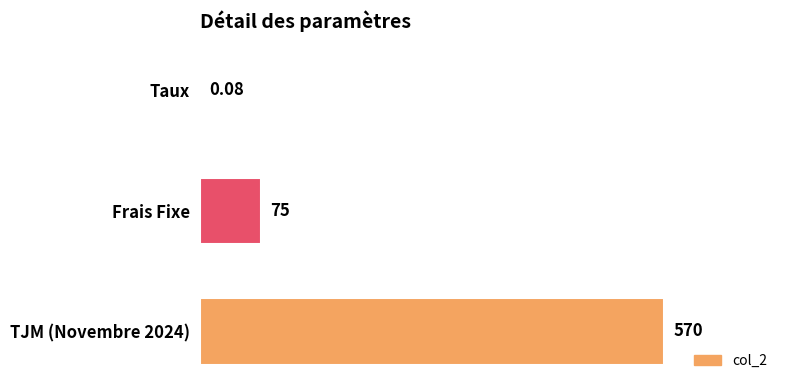

Which has a higher value, TJM (Novembre 2024) or Frais Fixe?

TJM (Novembre 2024)